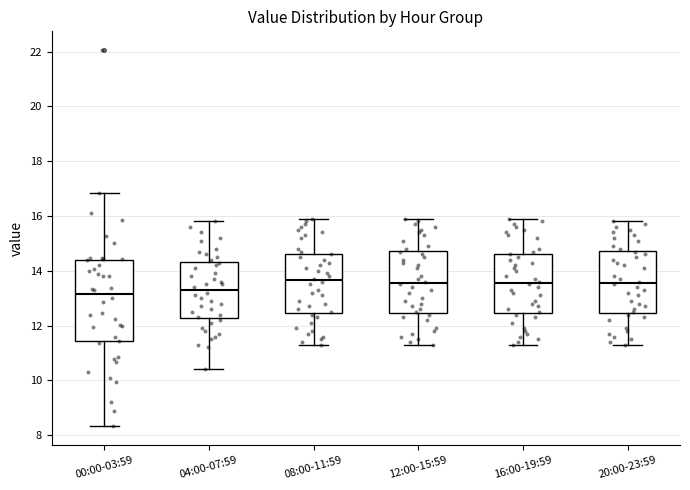

Which box is the tallest, from its lower edge to its upper edge?

00:00-03:59